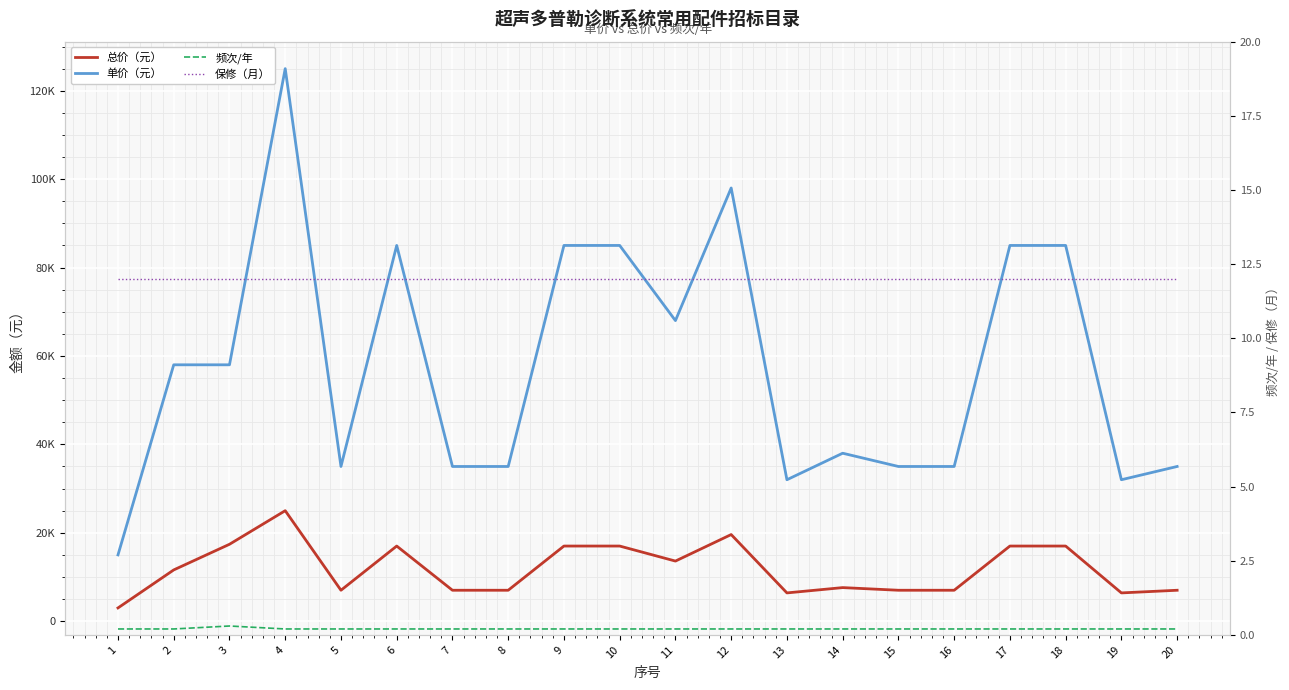

What is the spread (max minus min) of values at 17?

84999.8